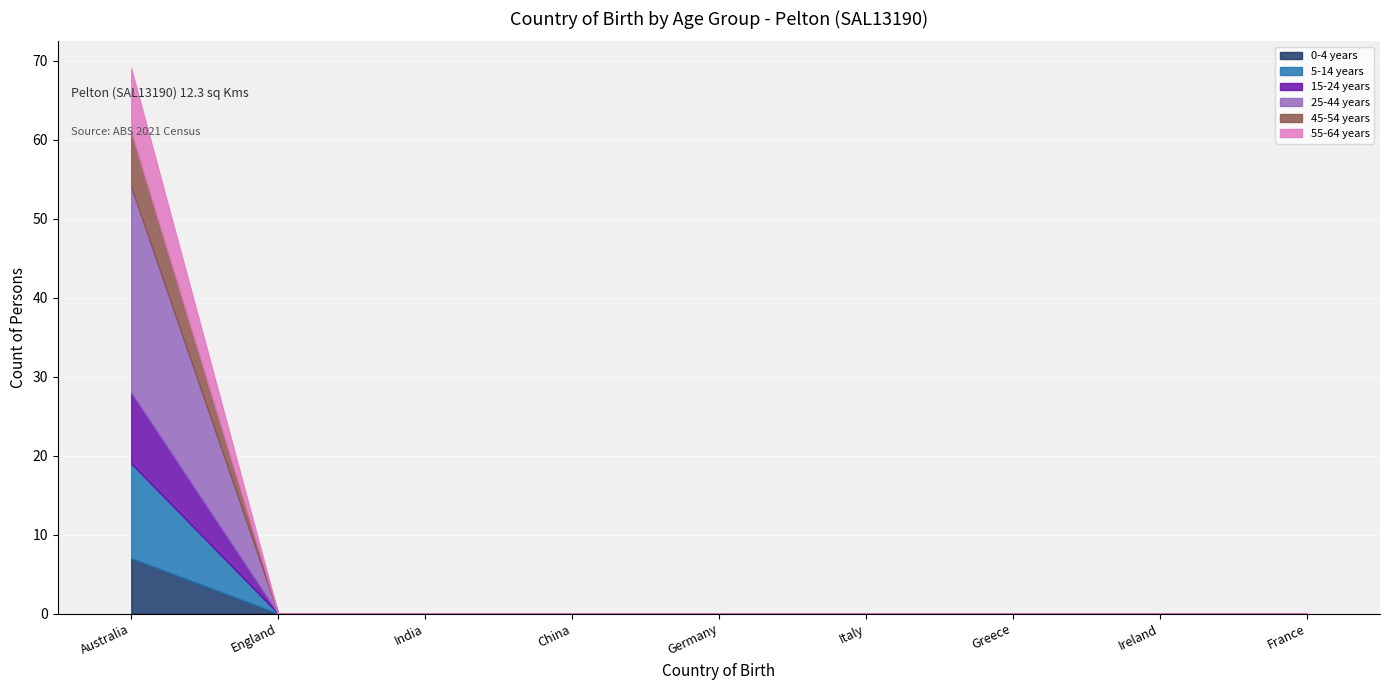

How many positive values does the 25-44 years series have?

1